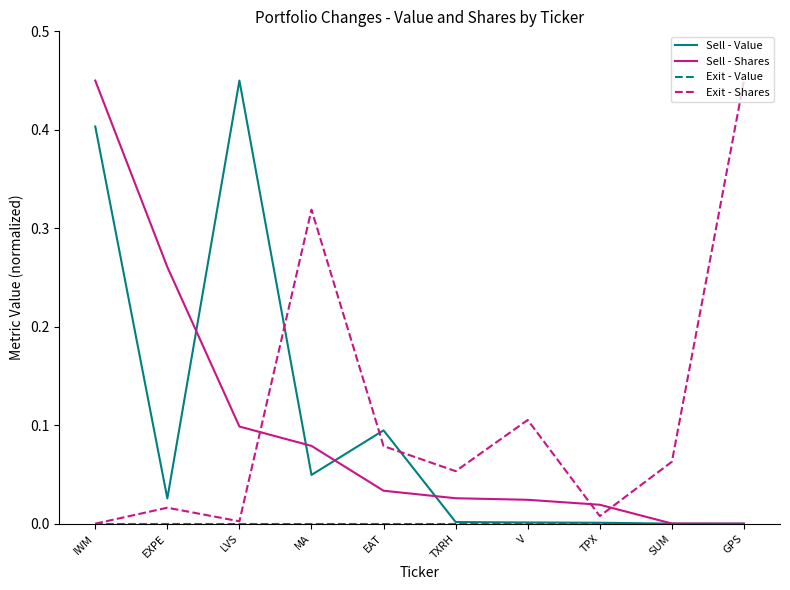

Which series changed the most between TPX and GPS?

Exit - Shares